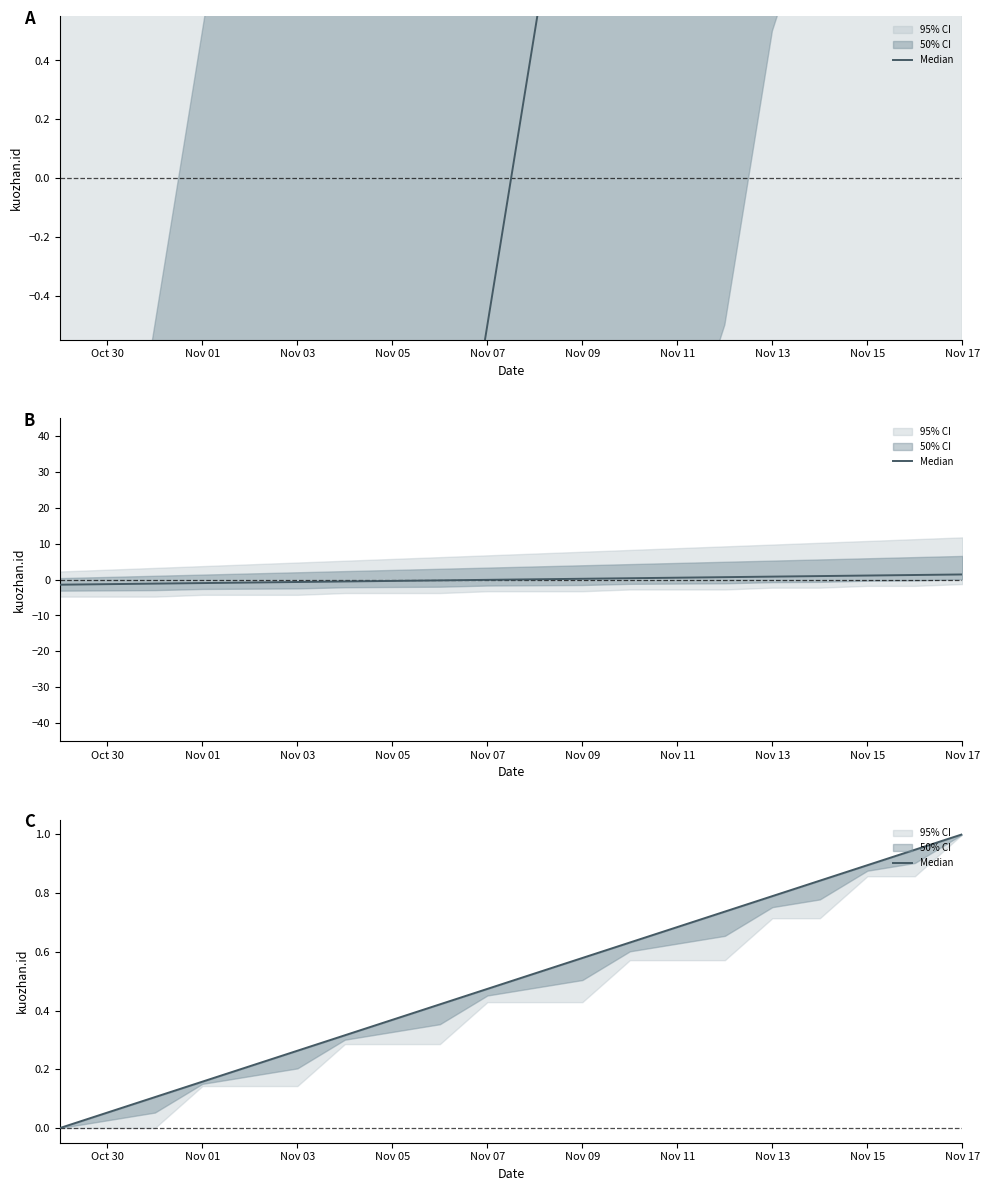

What is the sum of all values?

10.0